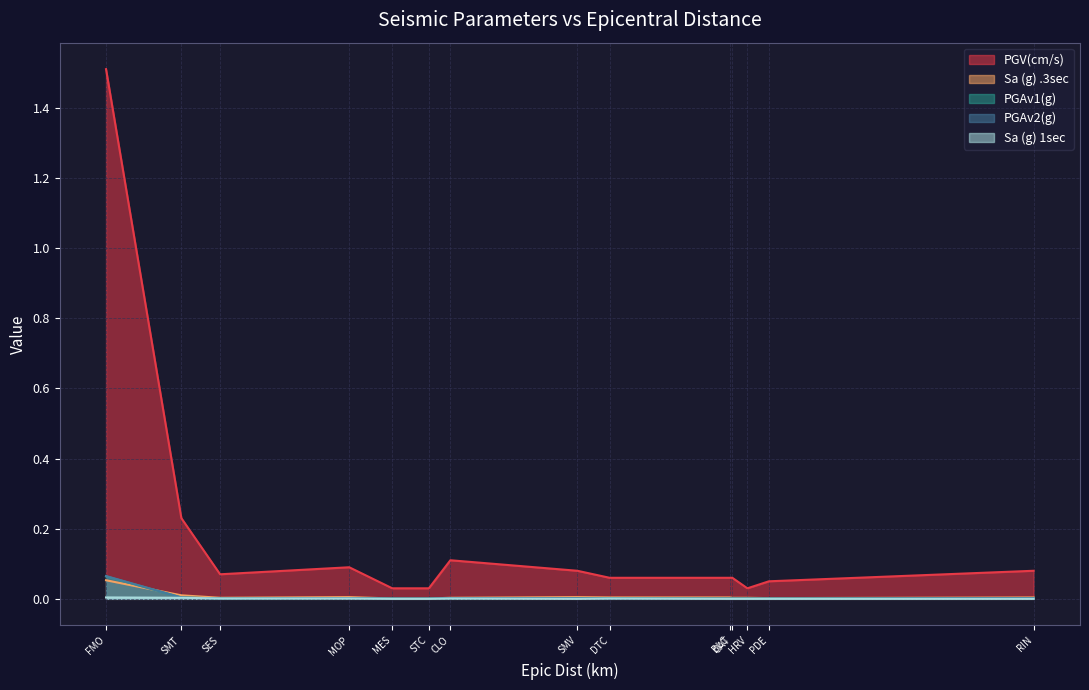

Reading left to right, list all the values displayed in this chart.

PGV(cm/s): 1.5	0.2	0.1	0.1	0.0	0.0	0.1	0.1	0.1	0.1	0.1	0.0	0.1	0.1
Sa (g) .3sec: 0.1	0.0	0.0	0.0	0.0	0.0	0.0	0.0	0.0	0.0	0.0	0.0	0.0	0.0
PGAv1(g): 0.1	0.0	0.0	0.0	0.0	0.0	0.0	0.0	0.0	0.0	0.0	0.0	0.0	0.0
PGAv2(g): 0.1	0.0	0.0	0.0	0.0	0.0	0.0	0.0	0.0	0.0	0.0	0.0	0.0	0.0
Sa (g) 1sec: 0.0	0.0	0.0	0.0	0.0	0.0	0.0	0.0	0.0	0.0	0.0	0.0	0.0	0.0